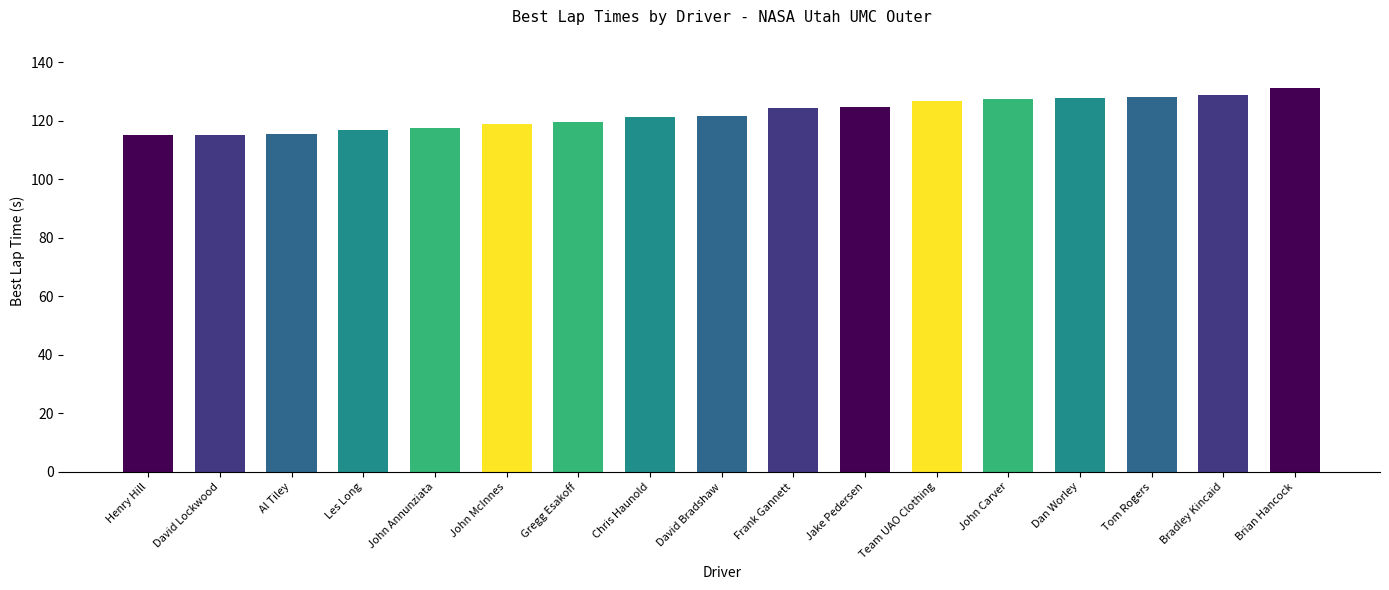

What is the greatest value displayed?

131.2